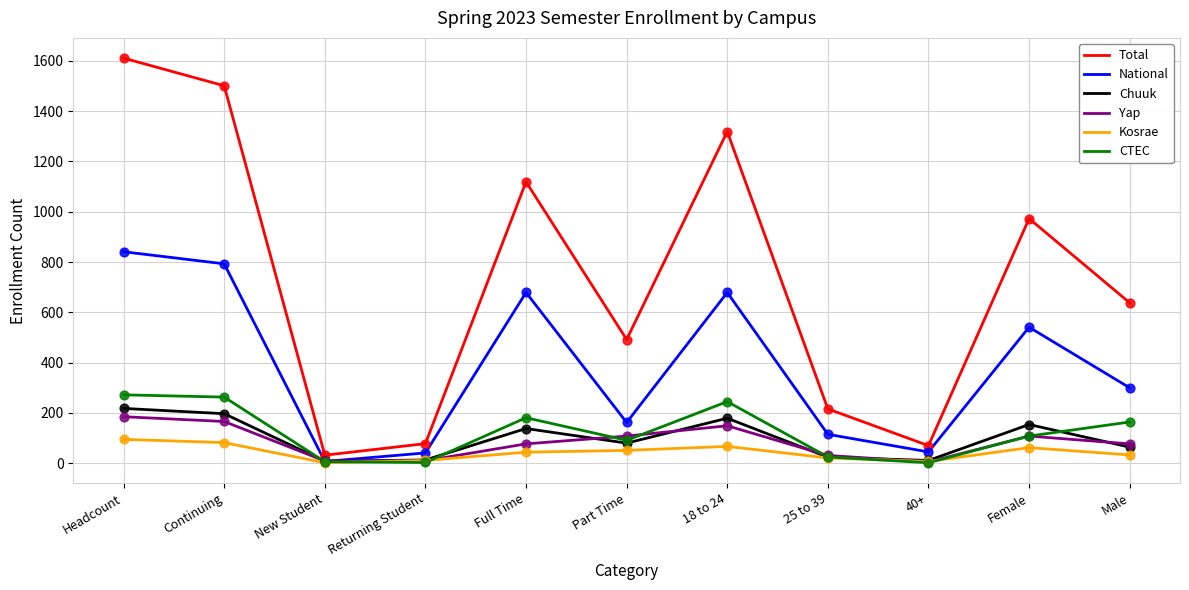

At which category is the sum across all series the highest?

Headcount